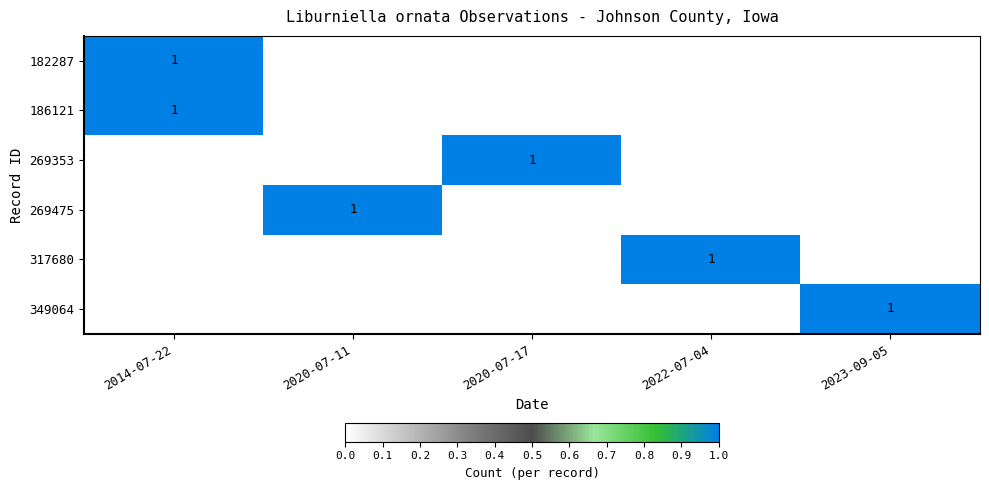

What is the total value across all series at 2023-09-05?

1